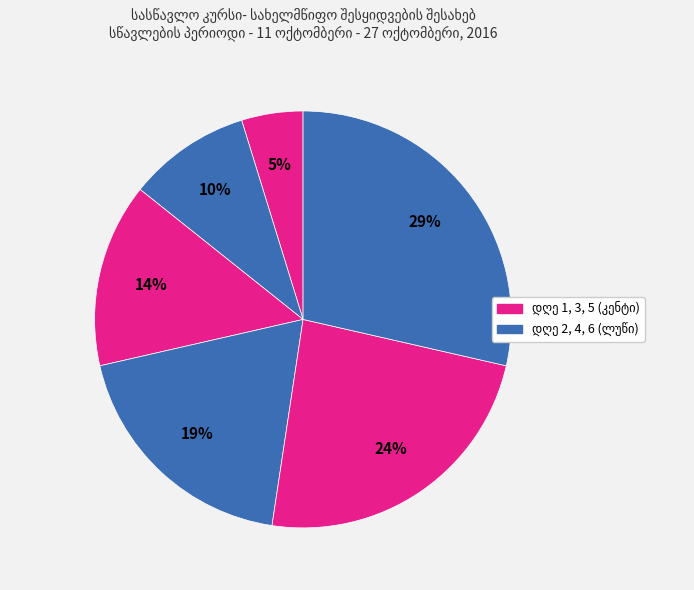

Count the number of slices in the pie.

6